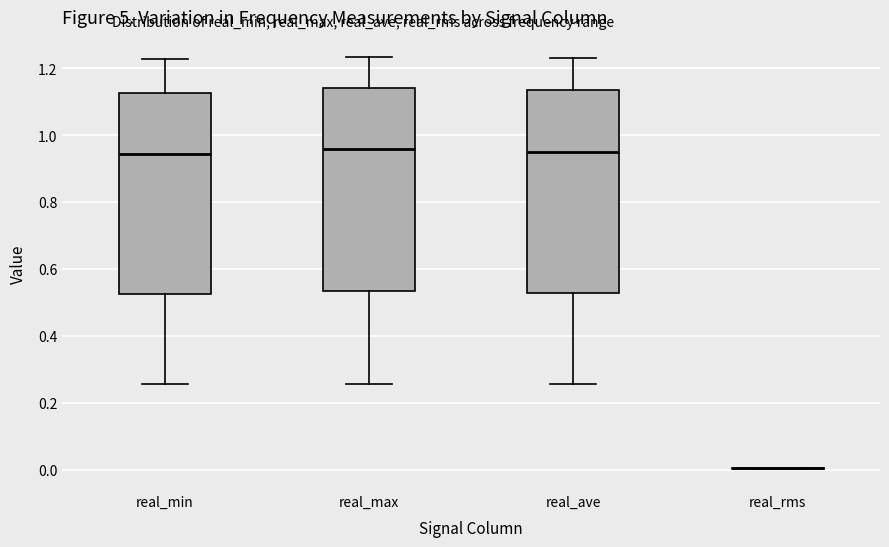

Where is the lower edge of the box for real_min on the y-axis? The values are not printed on the chart, so give them approximately, as read against the axis.

0.52